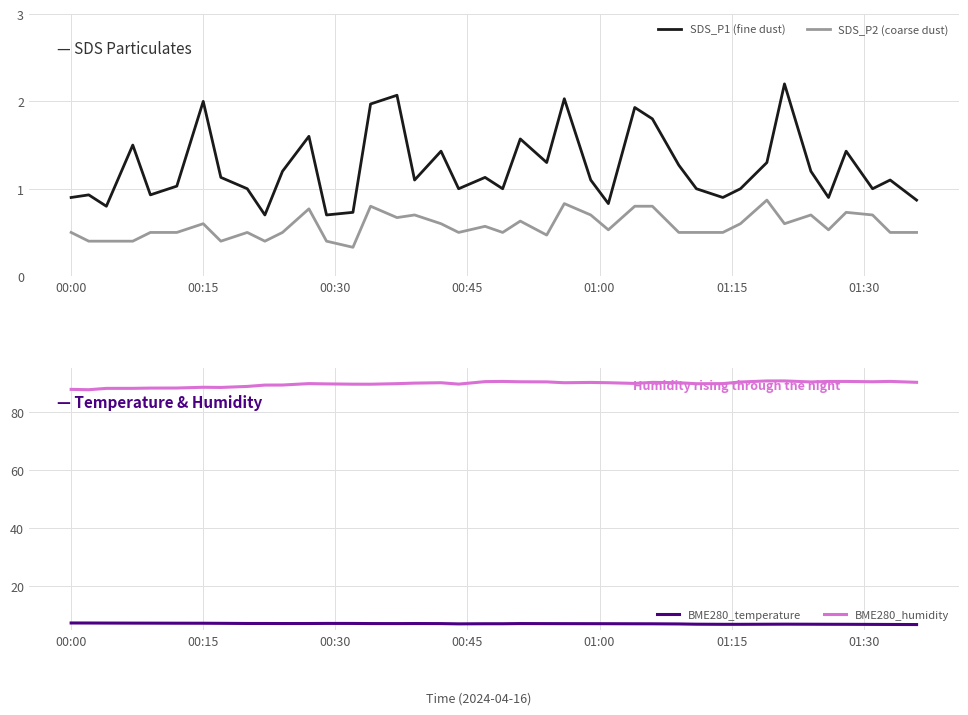

Count the number of data series in this chart.

4